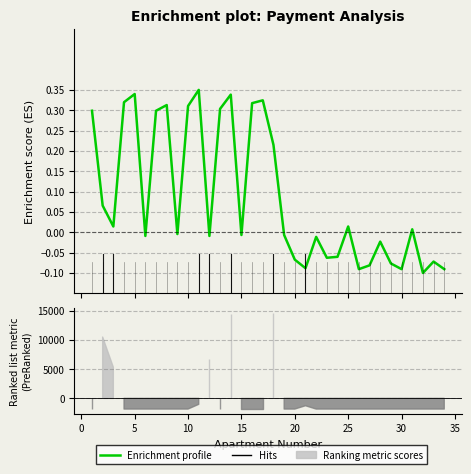

How many interior local peaks (higher than both neighbors) does the data have?

10